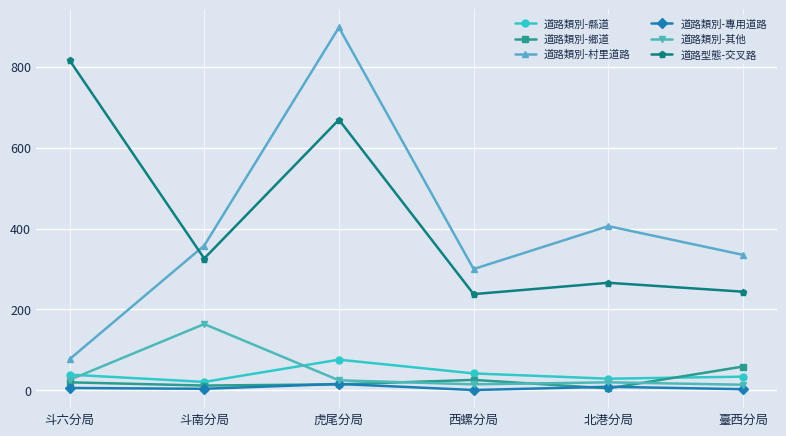

Which series has the largest total across all categories?

道路型態-交叉路